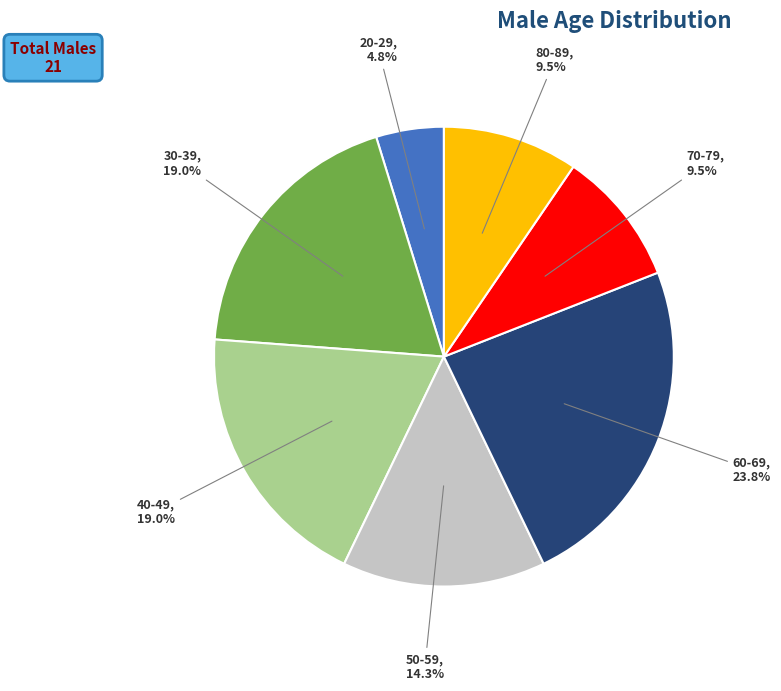

To the nearest percent, what percentage of the pie is 40-49?

19%